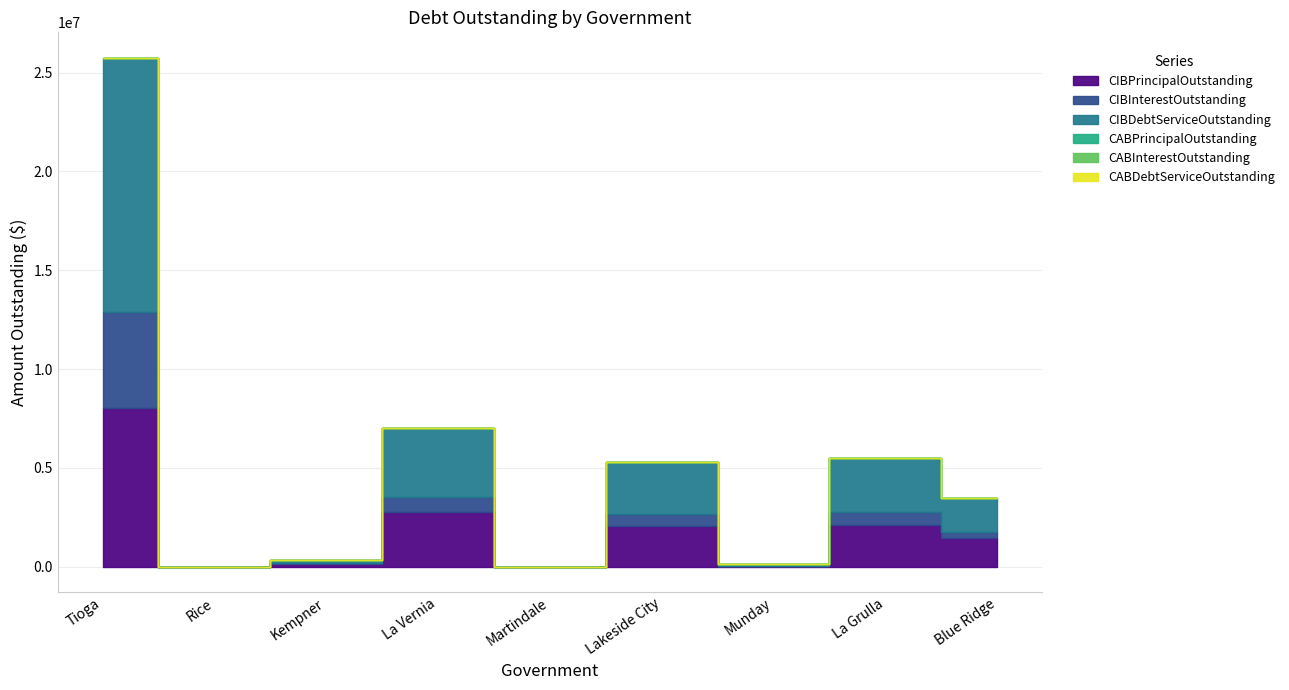

Which series has the largest range (max minus min)?

CIBDebtServiceOutstanding